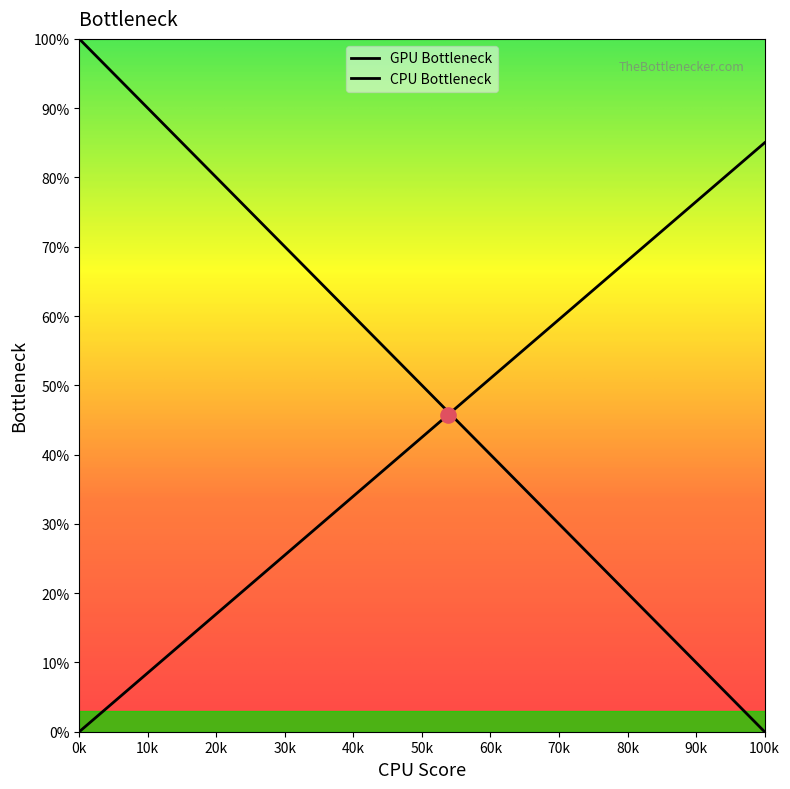

Which has a higher value, 7 or 23?

23